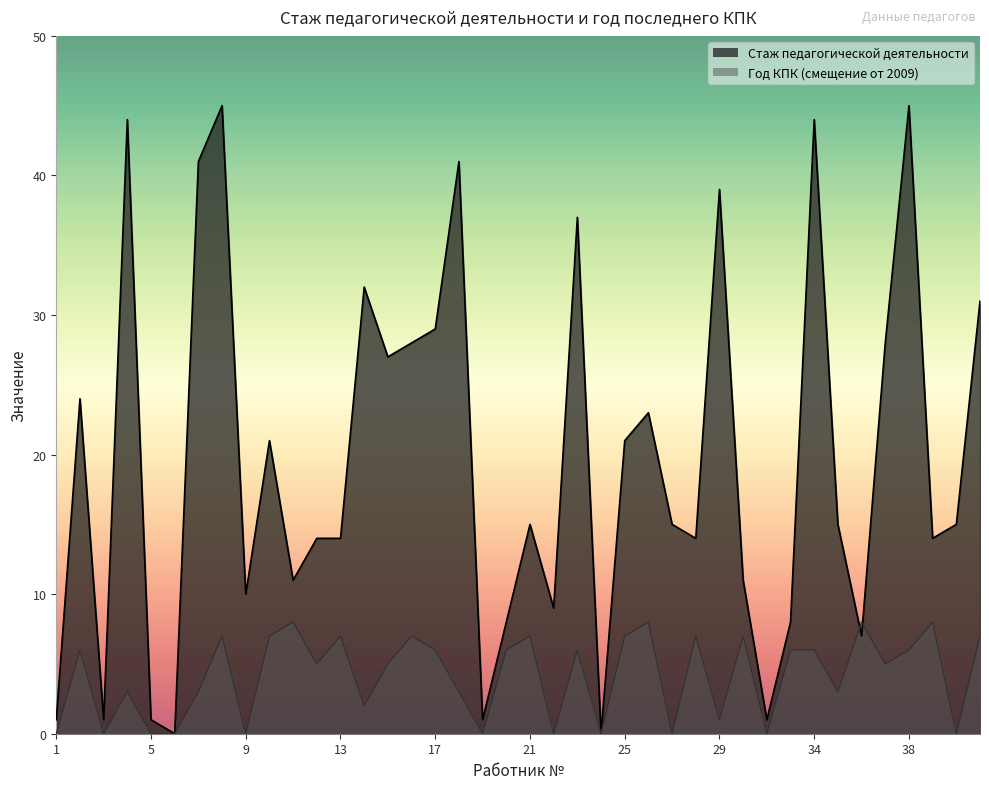

Between 40 and 8, which is larger?

8